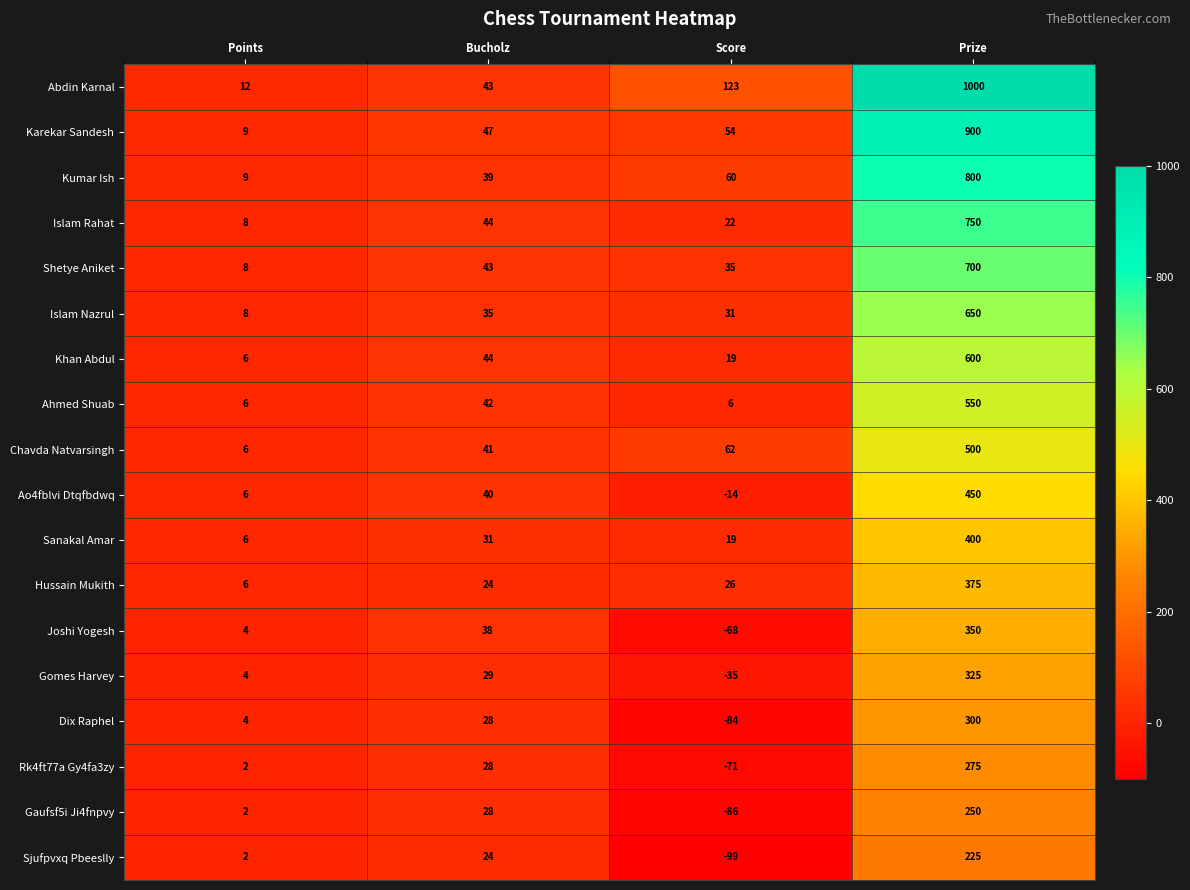

At which label is Shetye Aniket closest to 354?

Bucholz